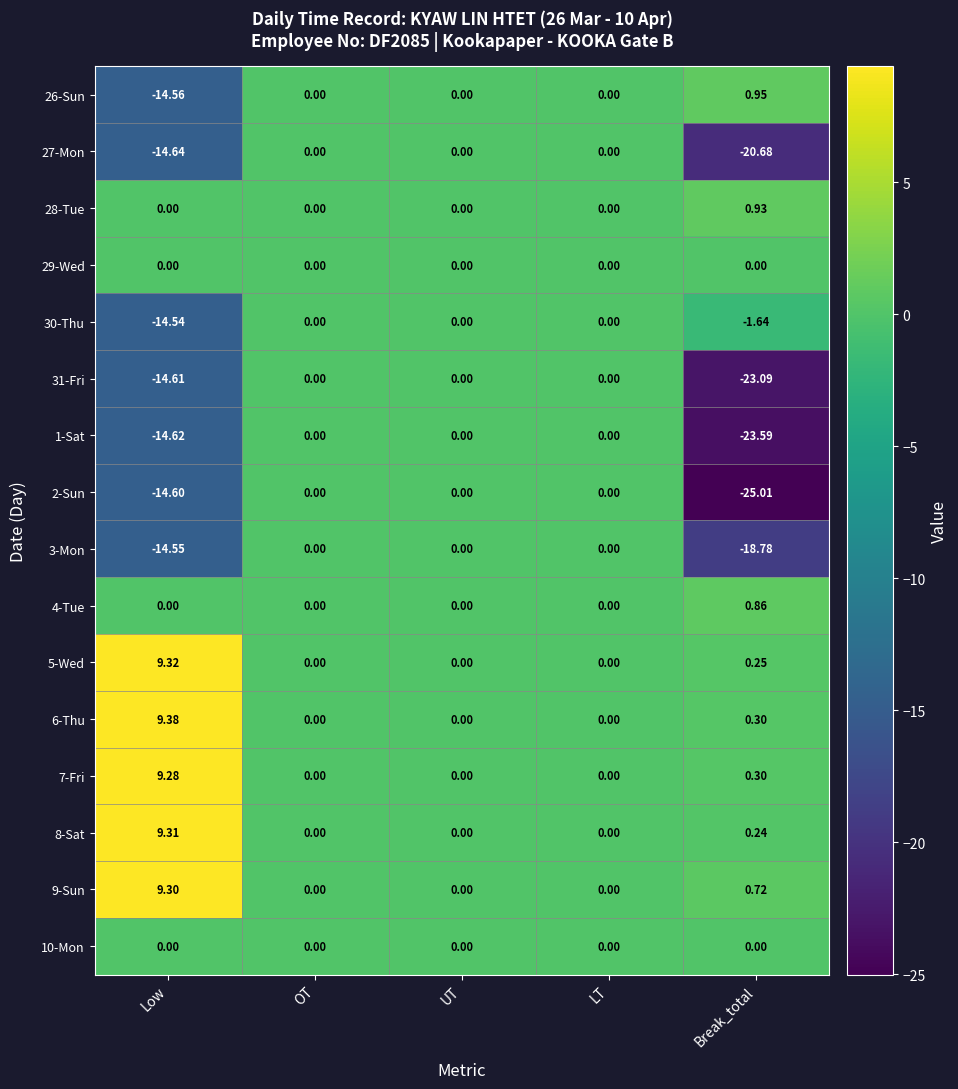

How many distinct data groups are displayed?

16